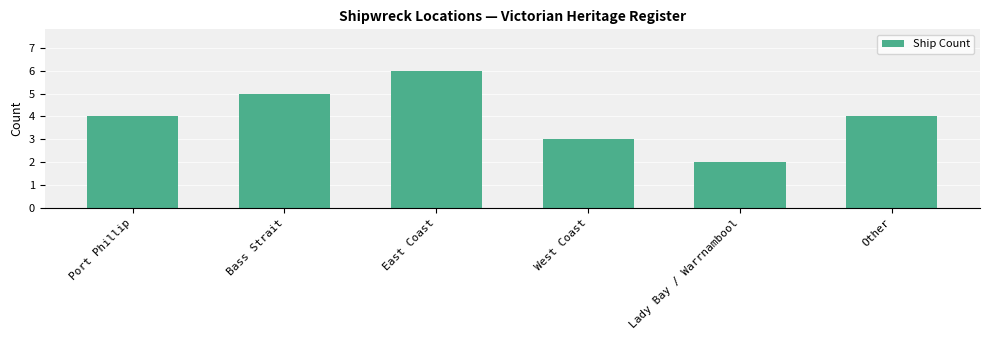

Reading right to left, list all the values displayed in this chart.

4	2	3	6	5	4